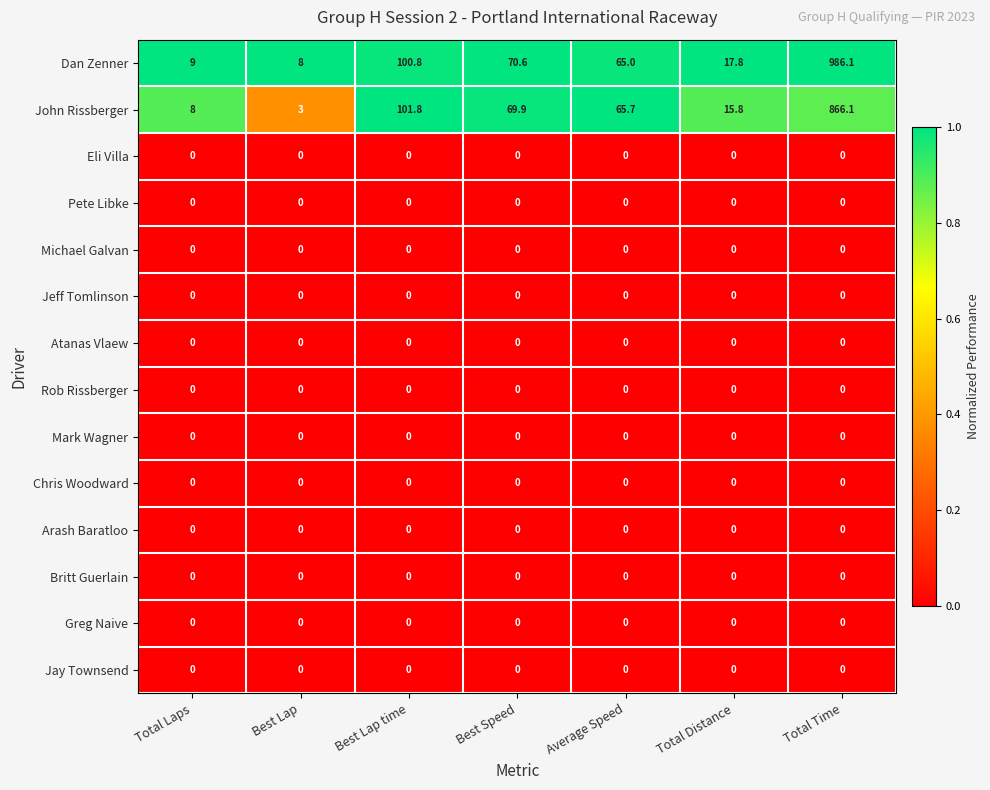

At which category is the sum across all series the highest?

Total Time